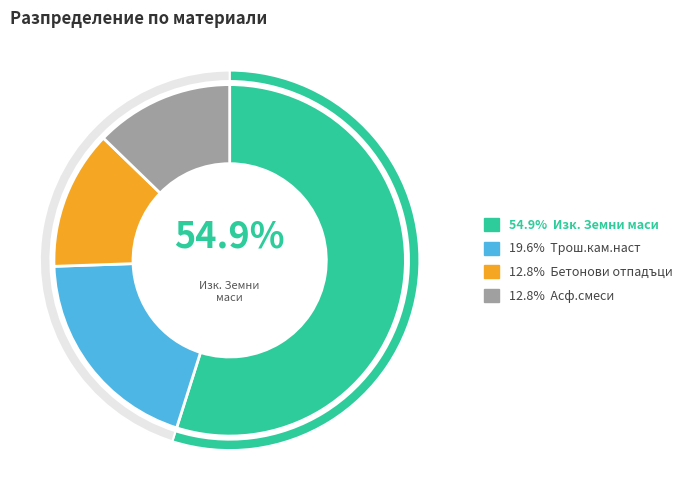

Is the sum of Бетонови отпадъци and Асф.смеси greater than half?

No